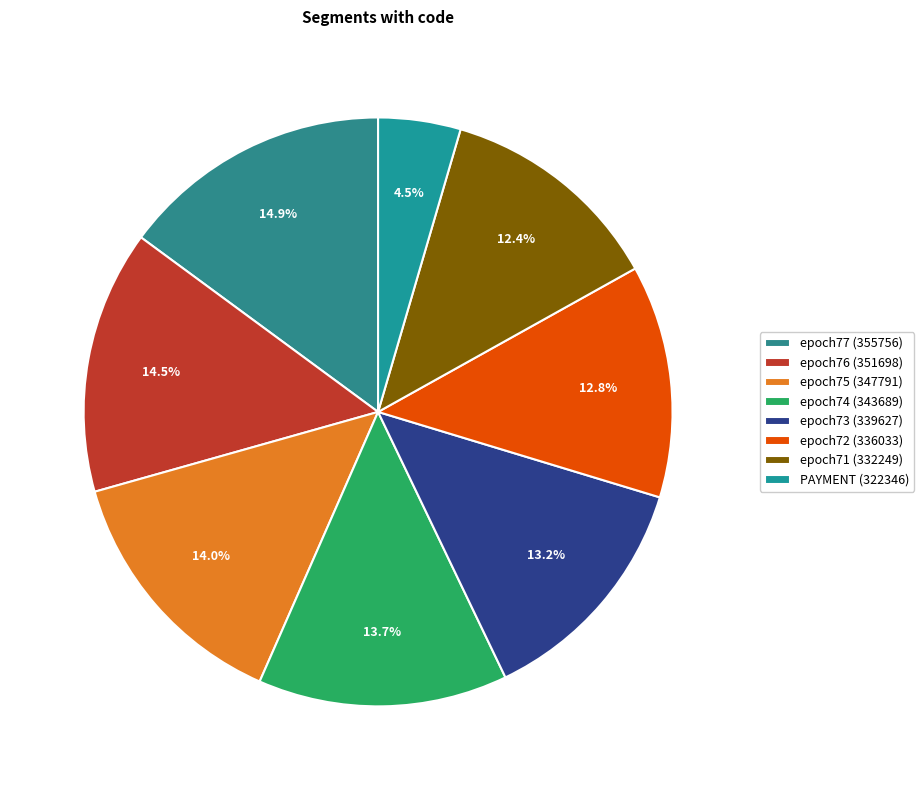

To the nearest percent, what is the average slice percentage?

12%